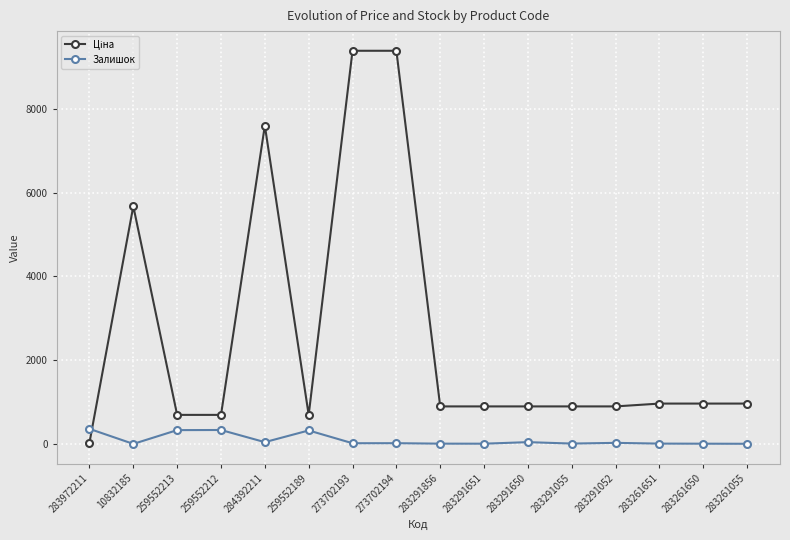

What is the difference between the maximum and second lowest values in the Залишок series?

356.0